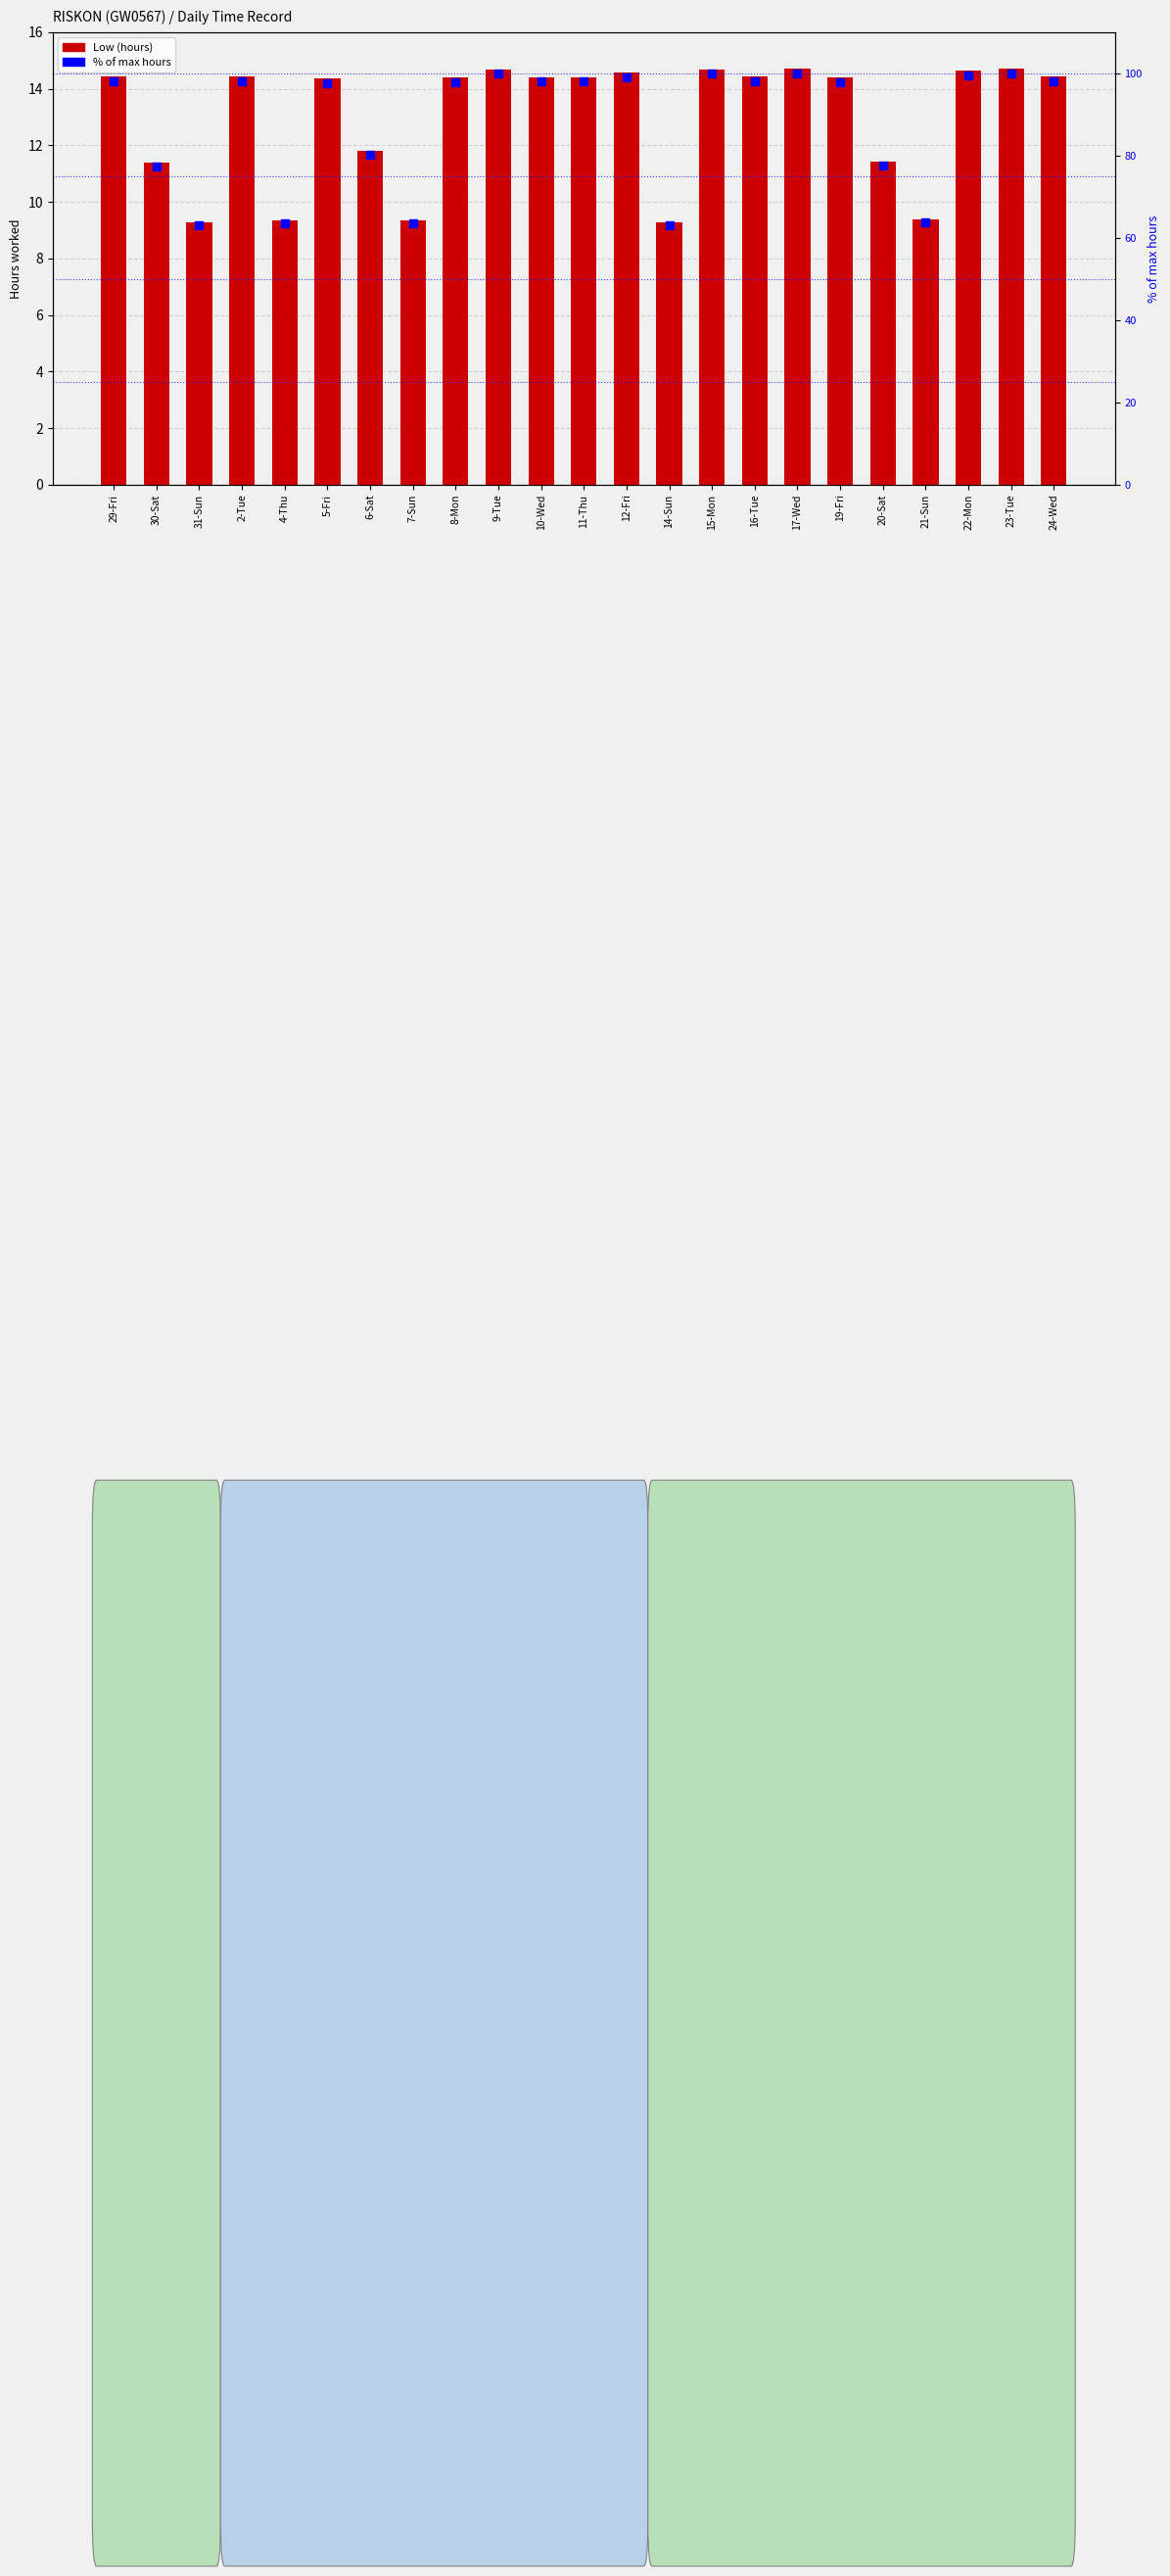

At which category is the sum across all series the highest?

23-Tue